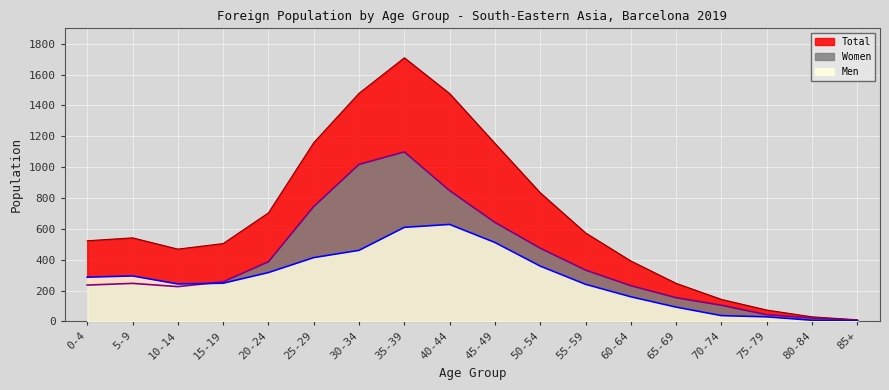

True or false: Total and Women intersect in this chart.

False